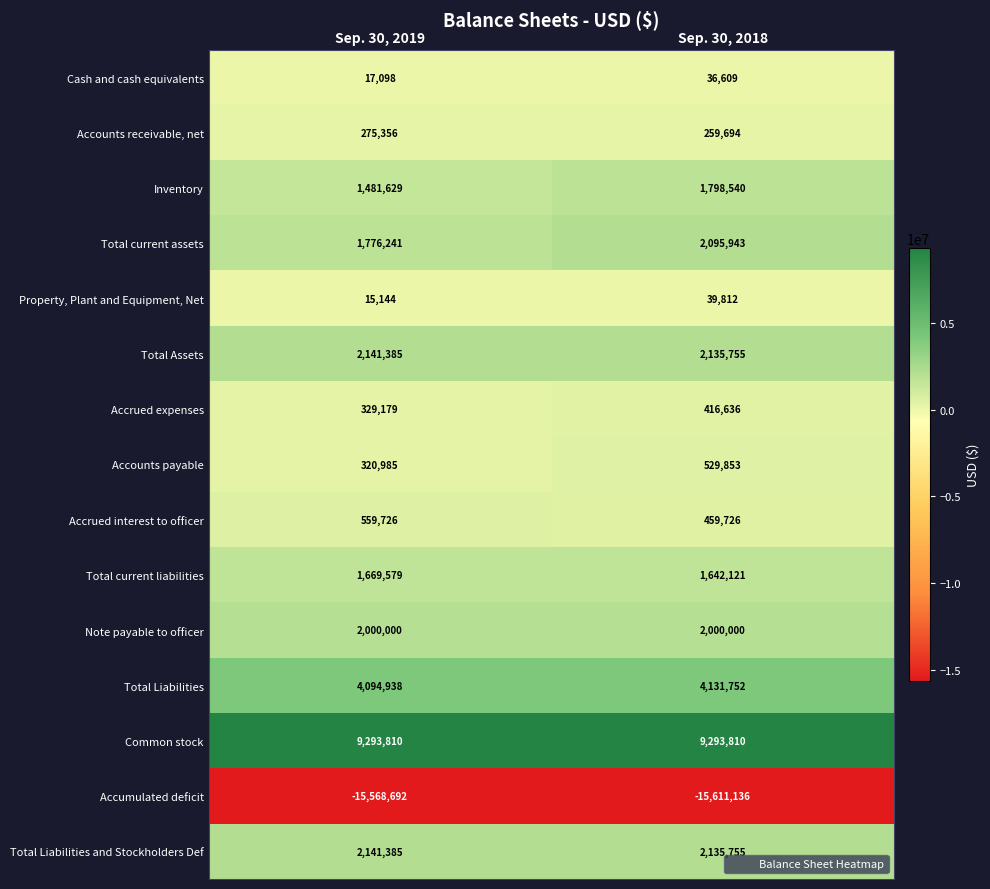

Is it true that Total current liabilities equals 1669579 at Sep. 30, 2019?

True